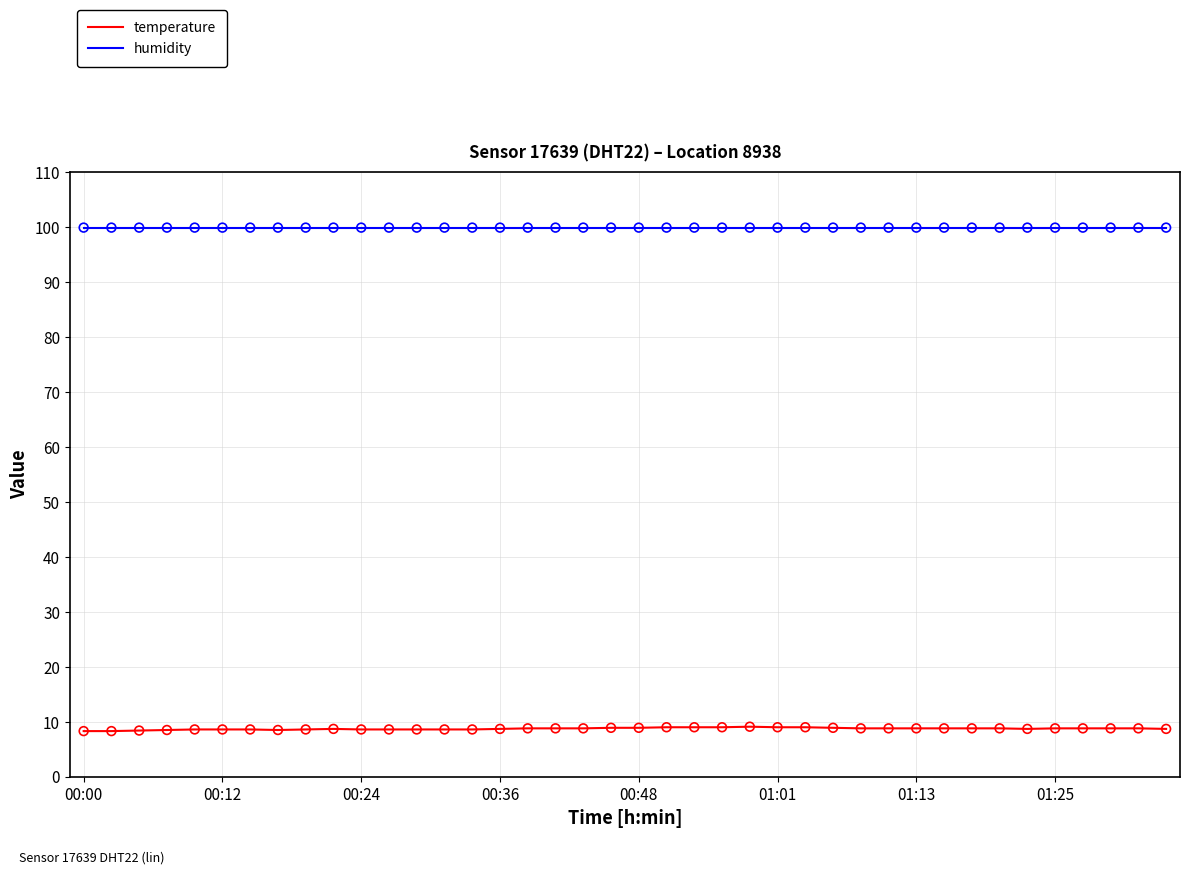

What are all the series names shown in the legend?

temperature, humidity